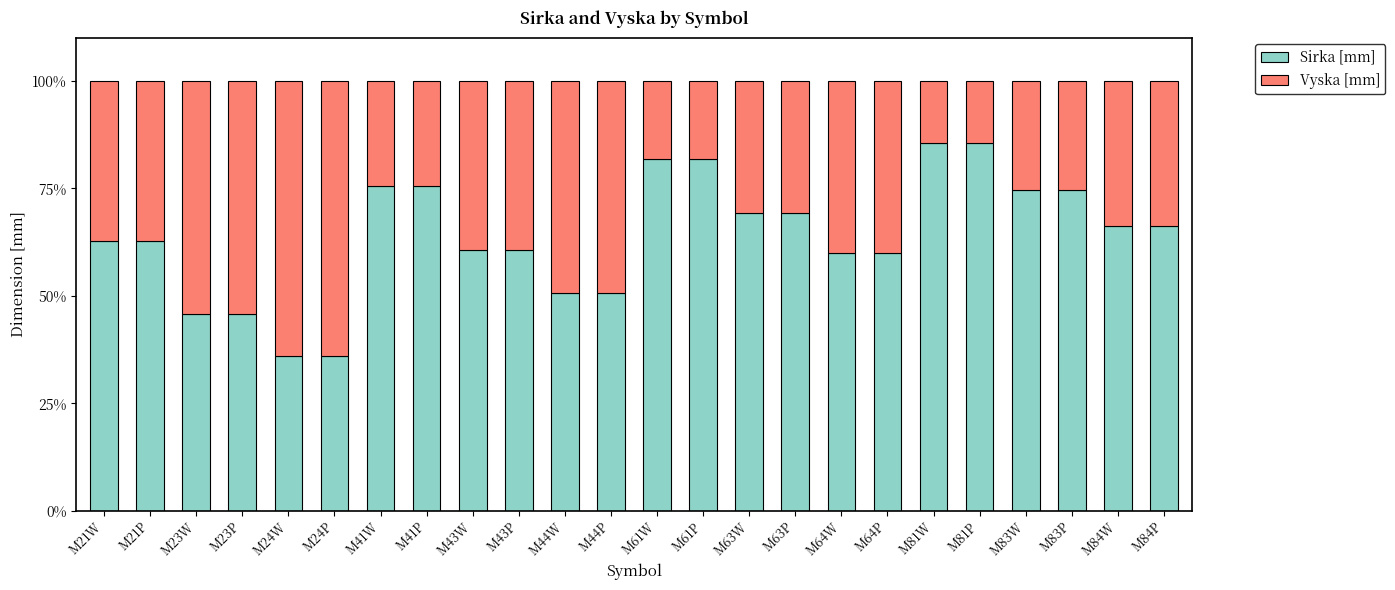

Does the chart contain any negative values?

No